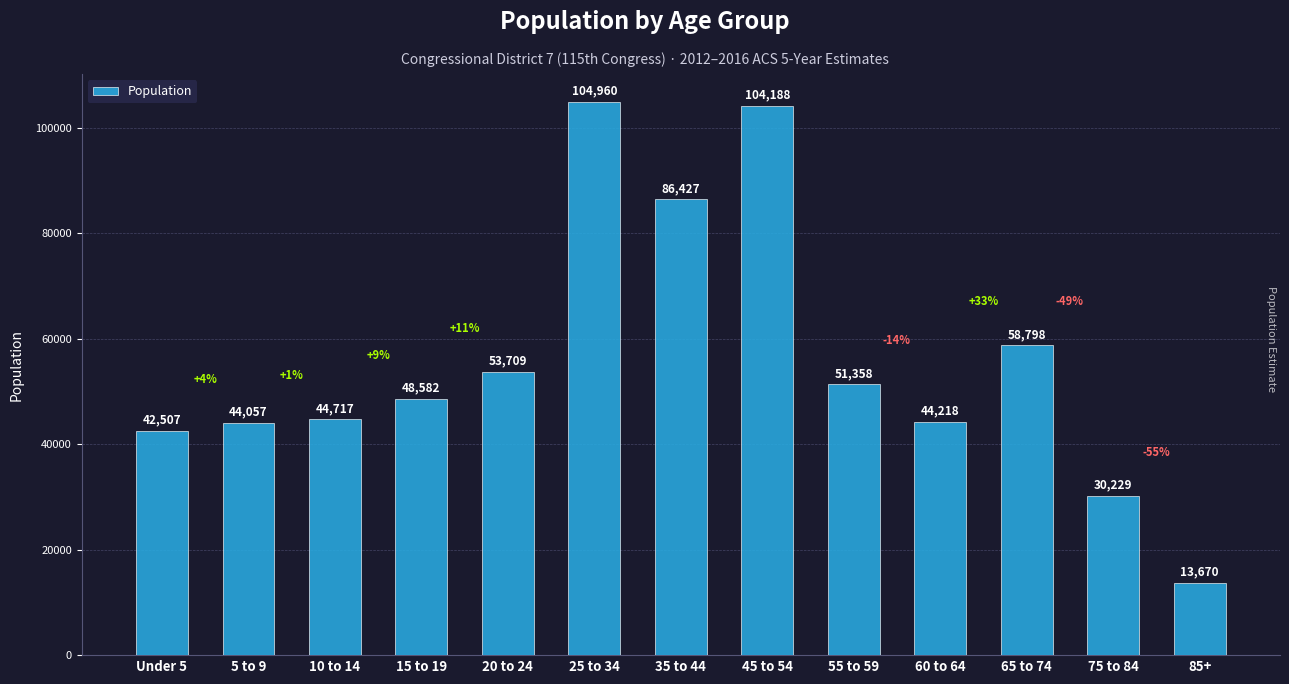

Which category has the lowest value across all series?

85+